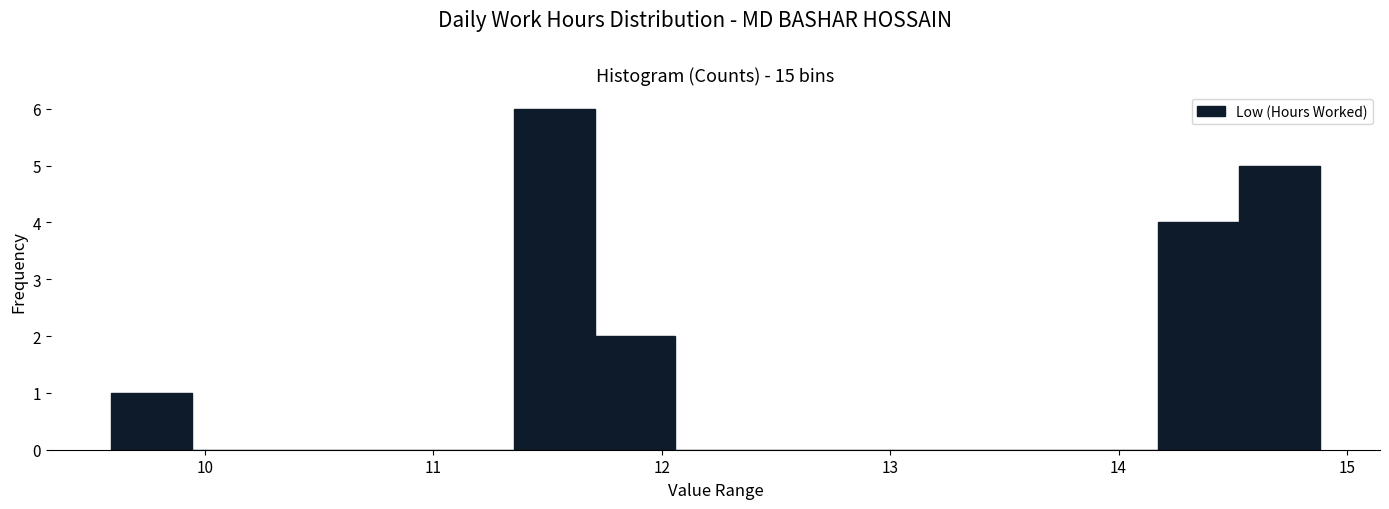

Around what value on the x-axis is the tallest bar? Give the approximate position of its centre, as read against the axis.

11.5